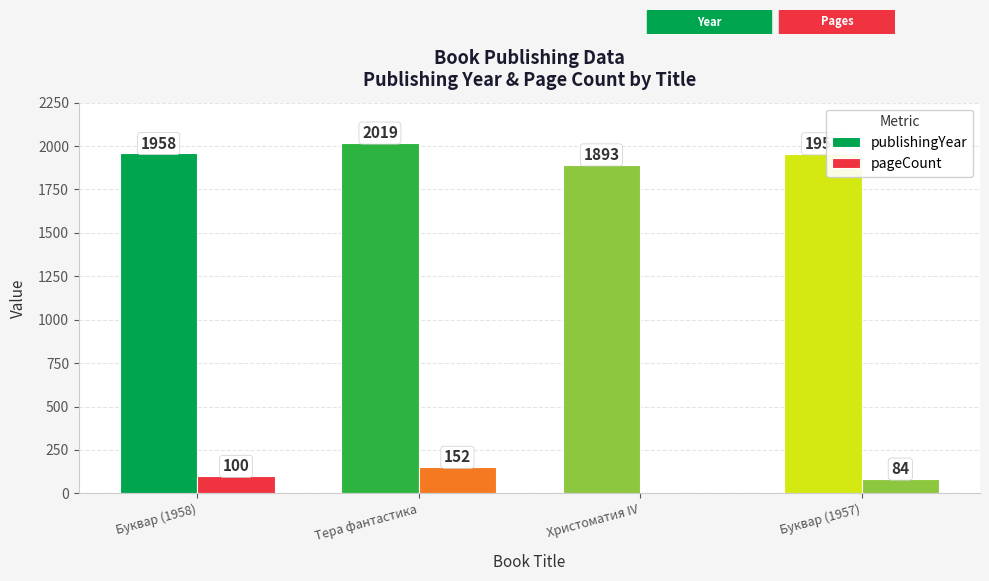

Is it true that pageCount equals 100 at Буквар (1958)?

True